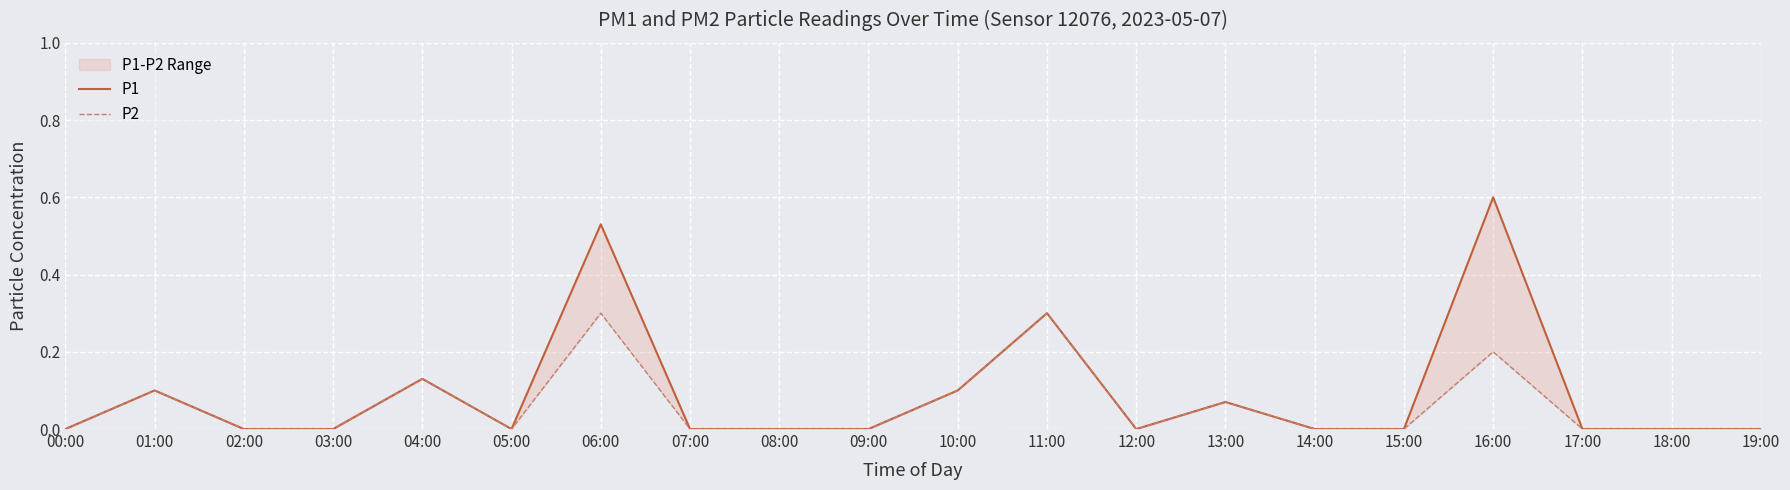

What is the average value of the P1 series?

0.1